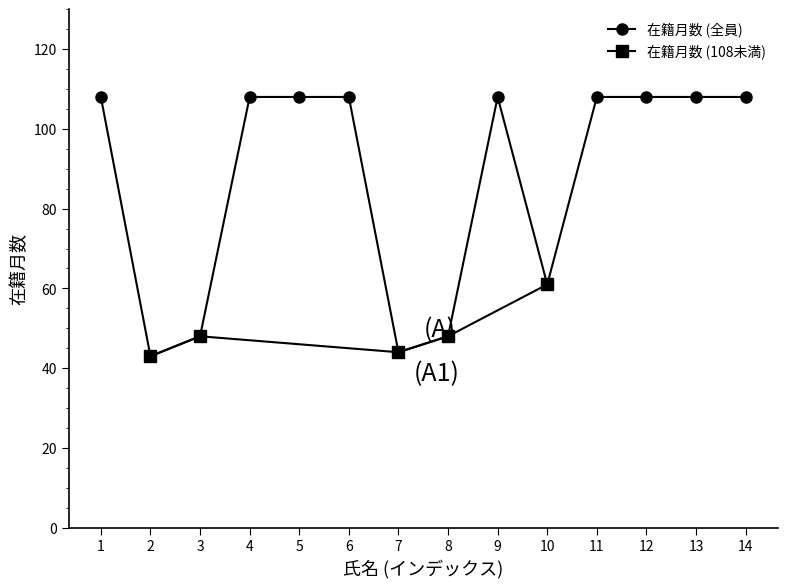

What is the value of the 1st point from the left?

108